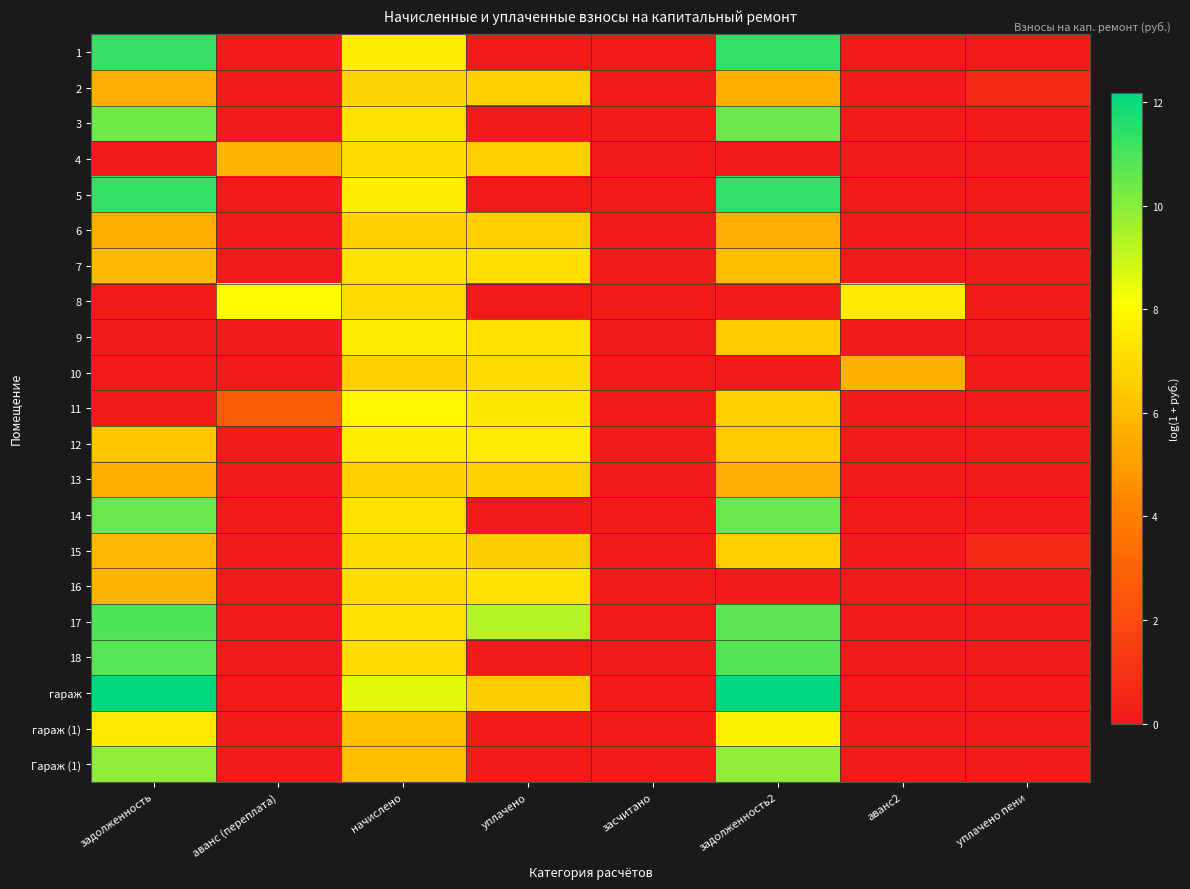

What is the total value across all series at задолженность2?

144.3